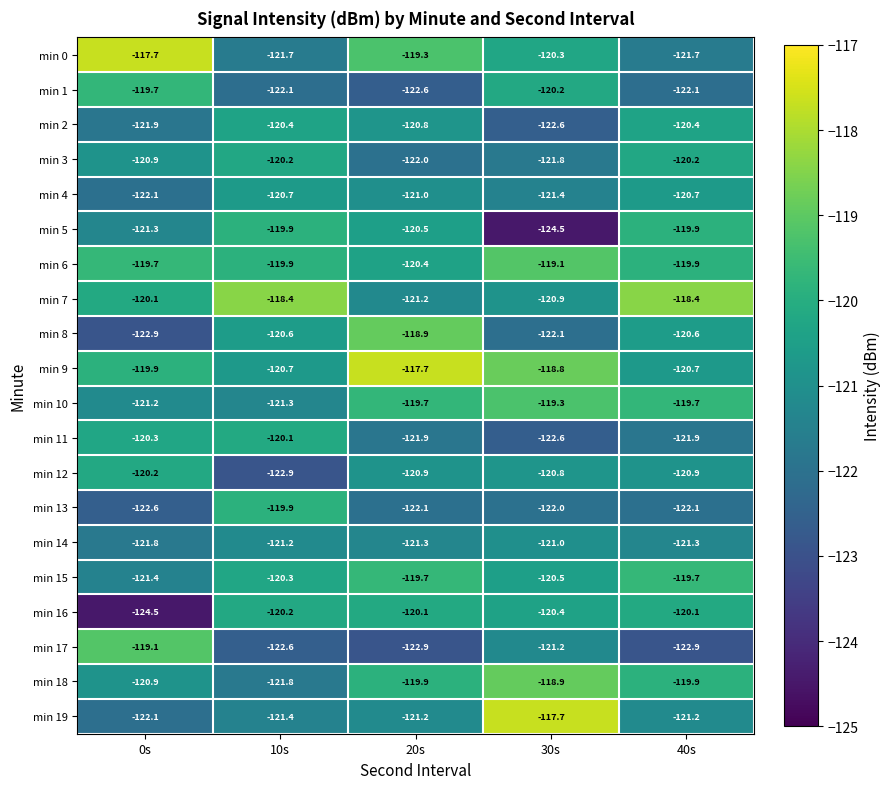

What is the difference between the min 15 values at 10s and 0s?

1.1